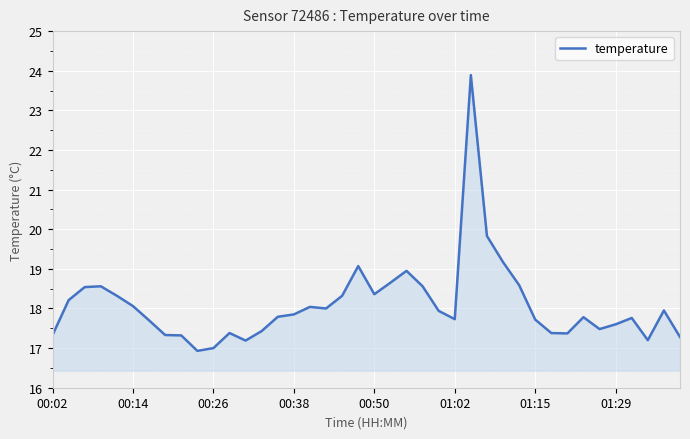

What is the minimum value shown in the chart?

16.9